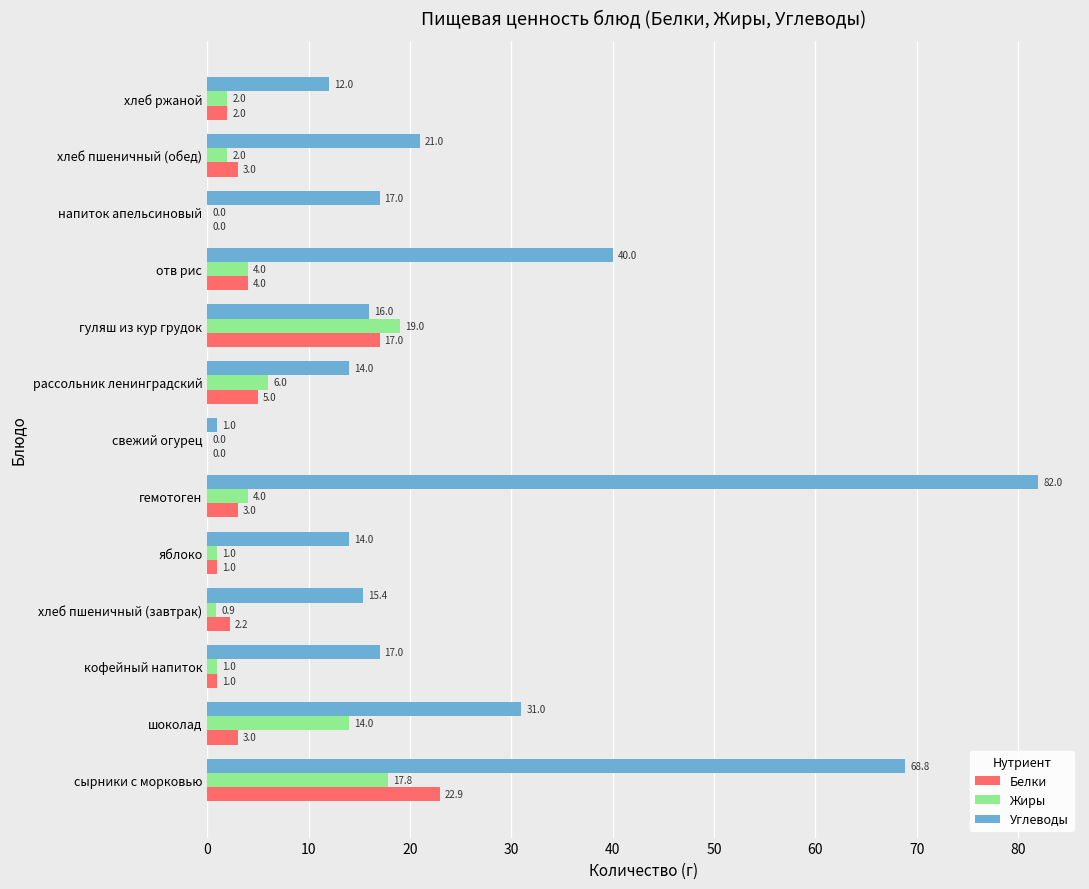

What is the average value of the Белки series?

4.9